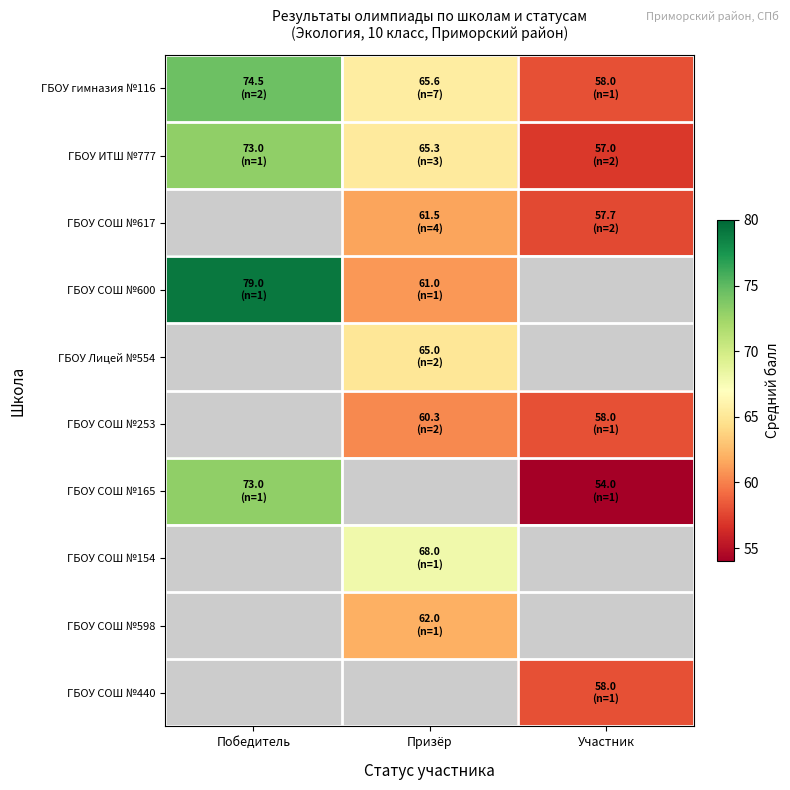

Read the ГБОУ ИТШ №777 value at Призёр.

65.3